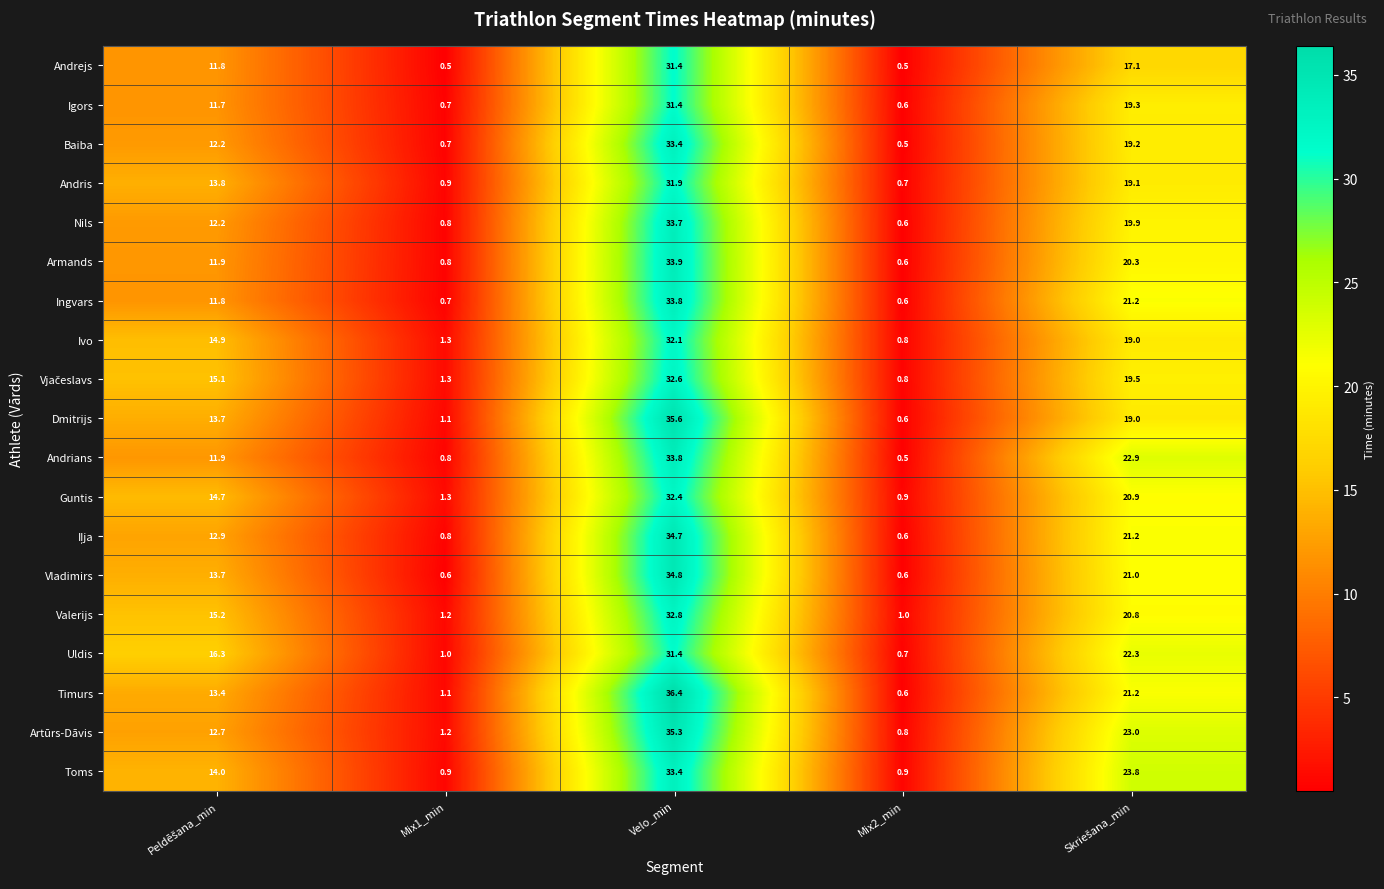

At which label does Andrejs reach its peak?

Velo_min